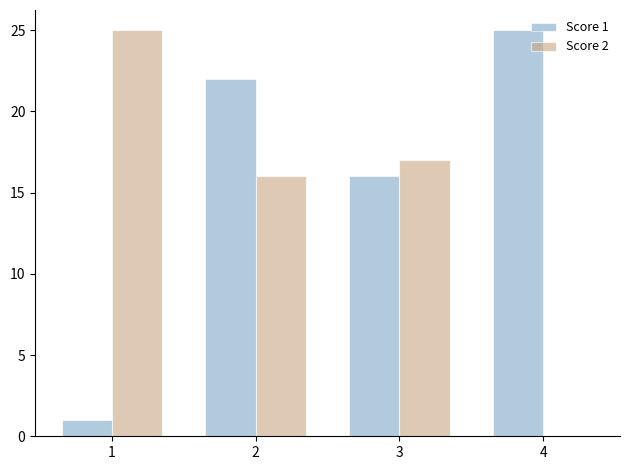

Reading right to left, list all the values displayed in this chart.

Score 1: 4=25	3=16	2=22	1=1
Score 2: 4=0	3=17	2=16	1=25